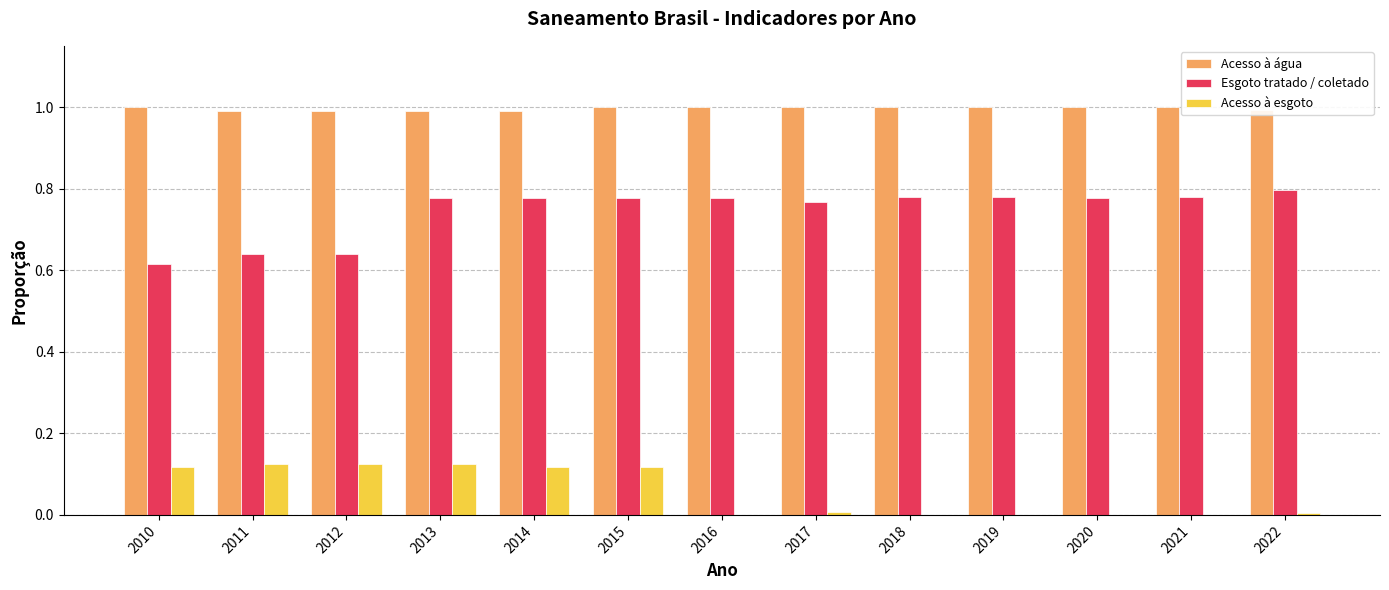

Are the bars horizontal?

No